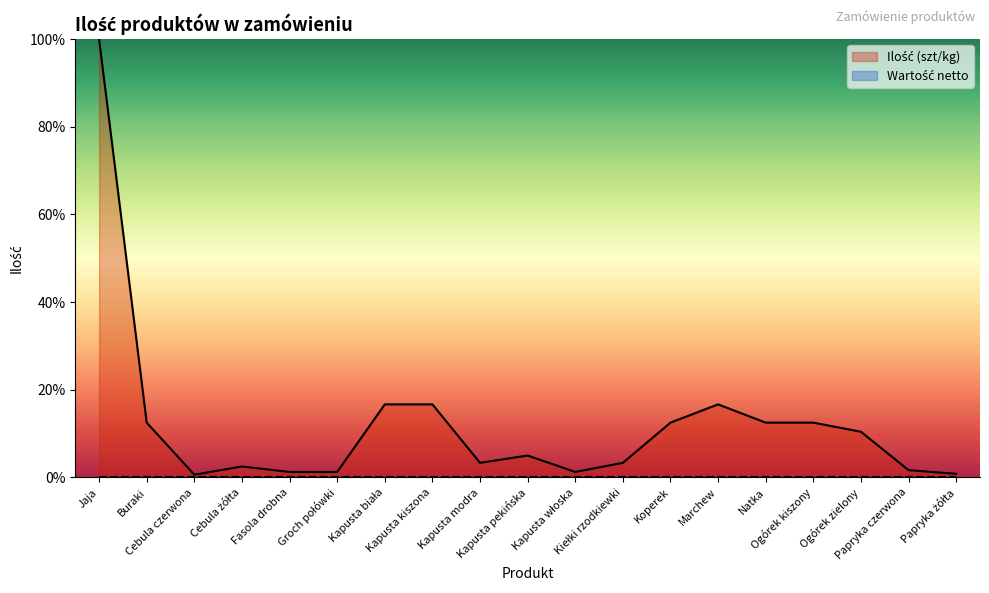

Reading right to left, transcribe all the data shown in this chart.

0.8	1.7	10.4	12.5	12.5	16.7	12.5	3.3	1.2	5.0	3.3	16.7	16.7	1.2	1.2	2.5	0.6	12.5	100.0